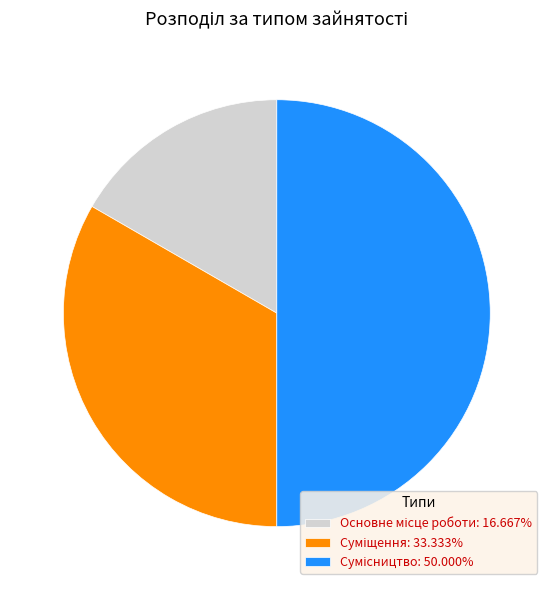

How many slices are in this pie chart?

3